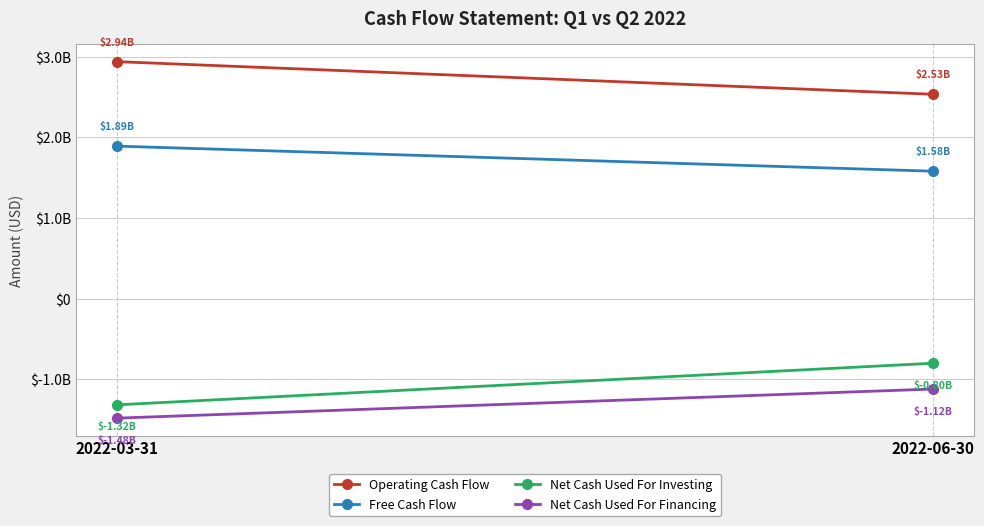

Between 2022-06-30 and 2022-03-31, which is larger?

2022-03-31